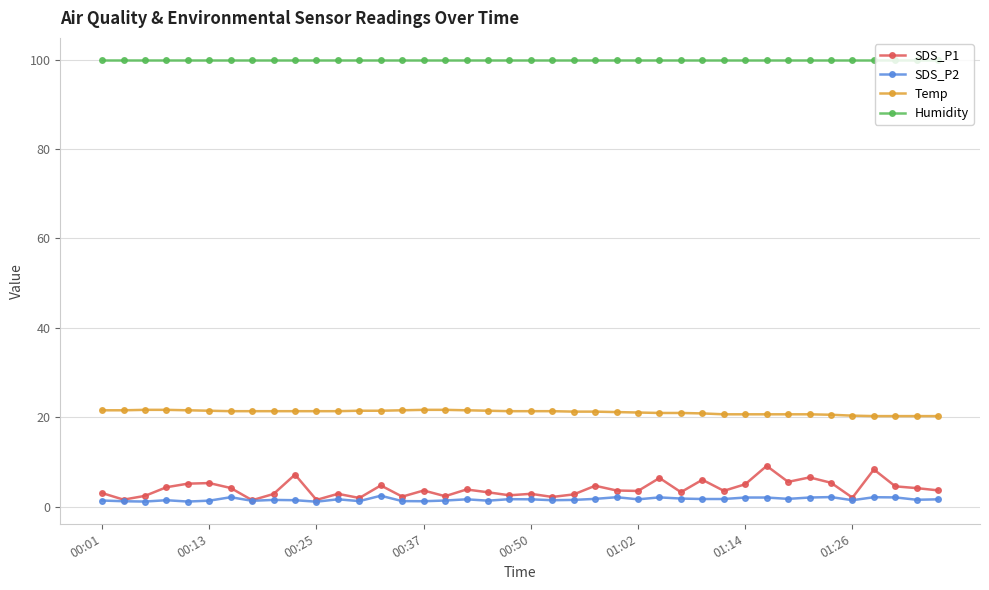

What are all the series names shown in the legend?

SDS_P1, SDS_P2, Temp, Humidity